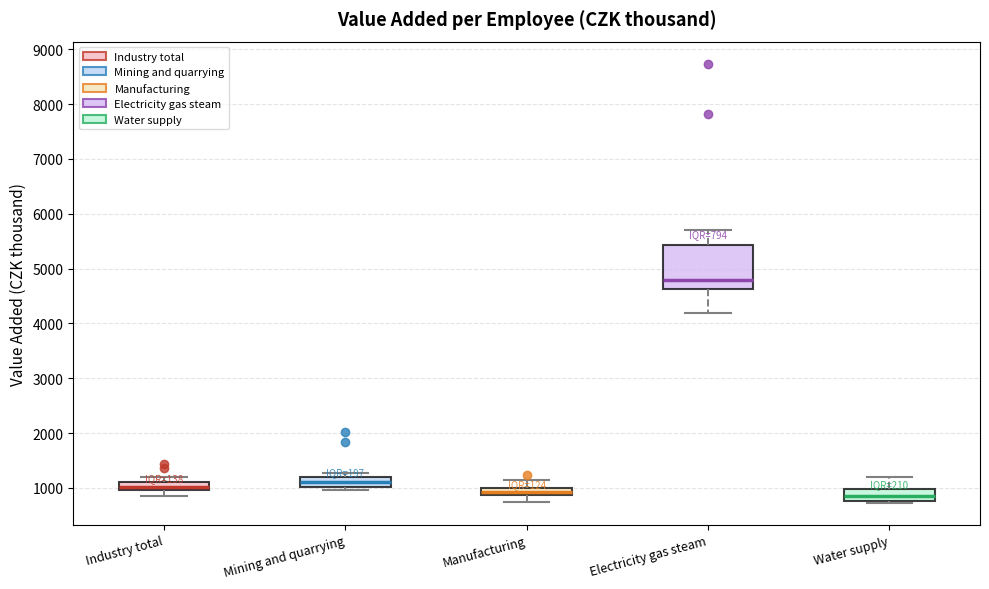

Which box has the highest median line?

Electricity gas steam